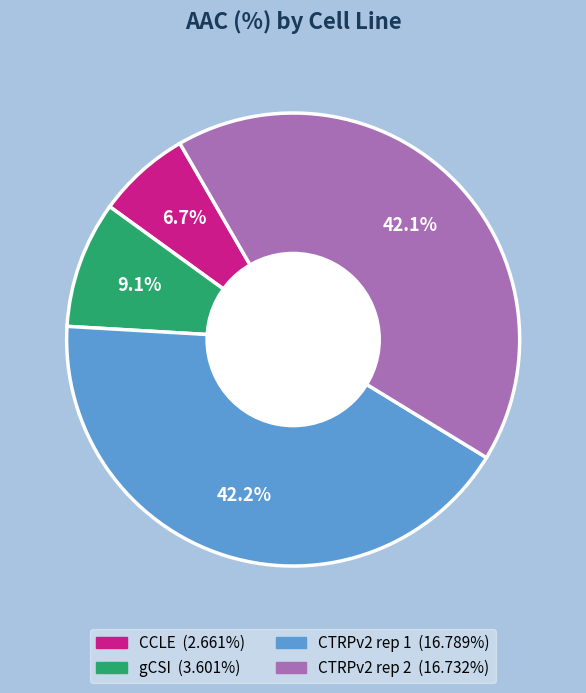

To the nearest percent, what portion does gCSI represent?

9%